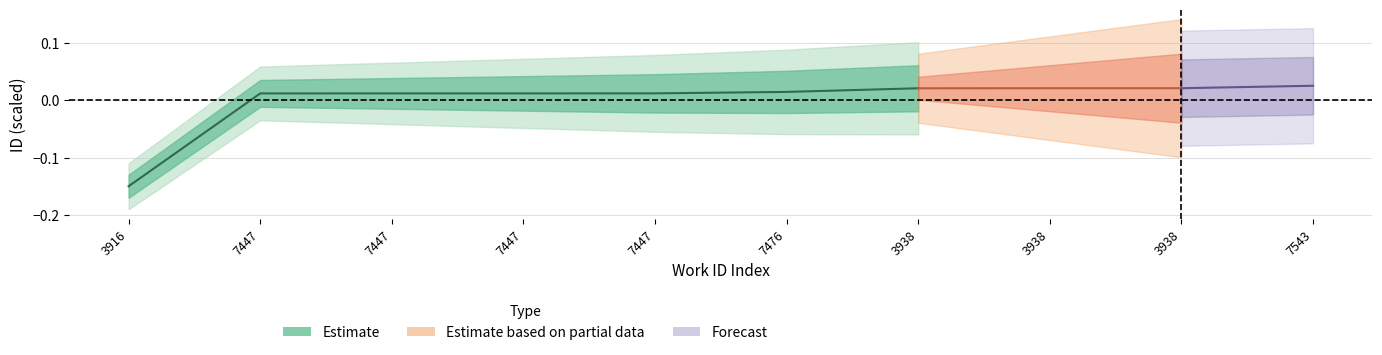

Is this an area chart (filled region under the line)?

No